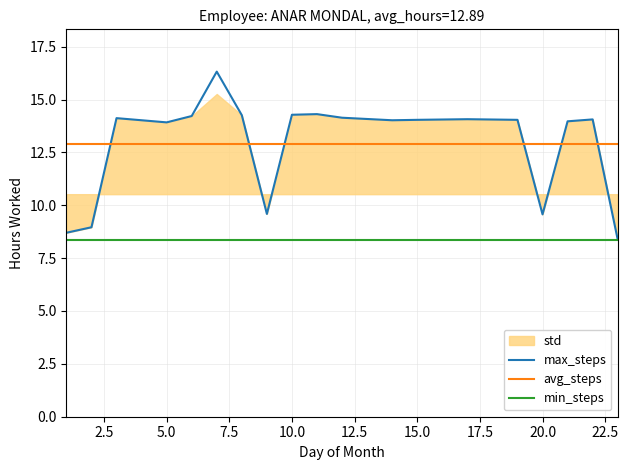

Which series has the largest range (max minus min)?

max_steps